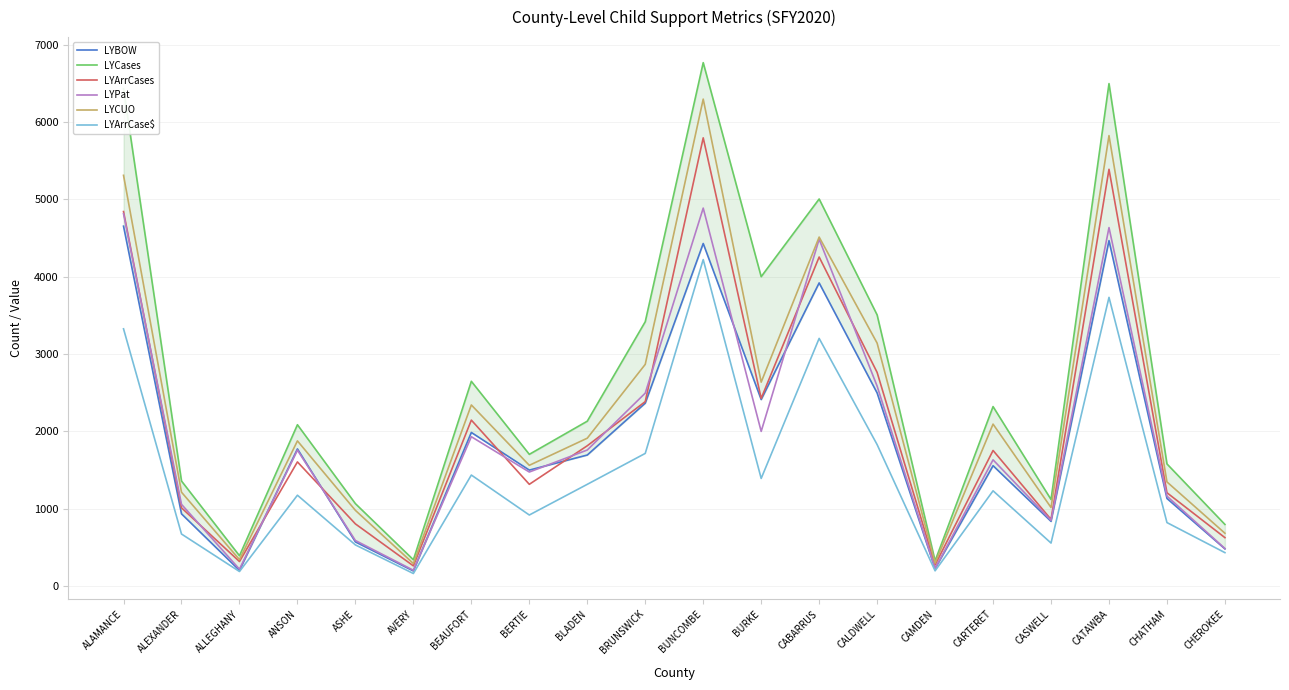

What is the difference between the highest and lowest values at CALDWELL?

1678